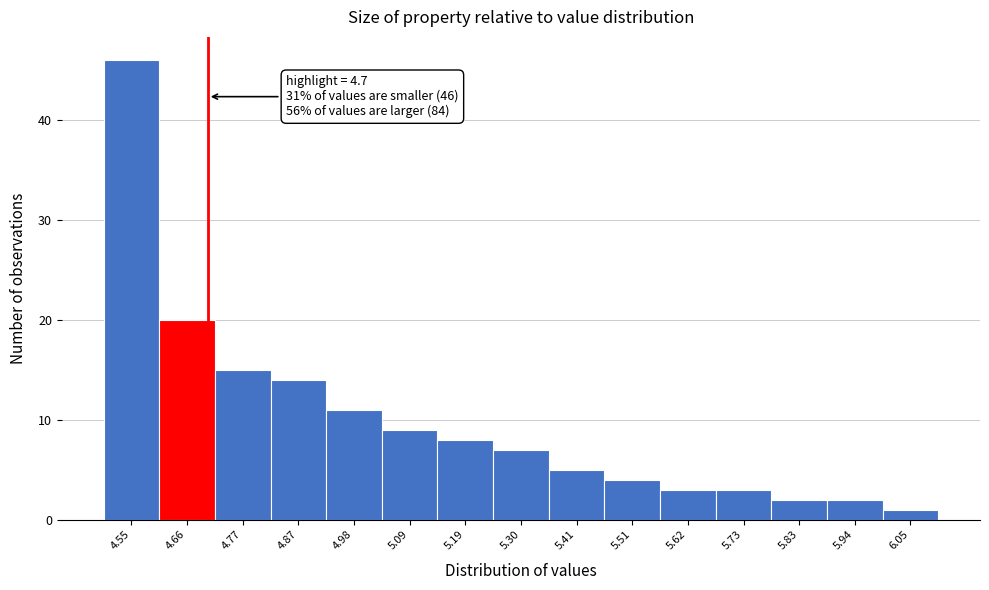

Which range on the x-axis has the tallest bar?

4.50 to 4.60